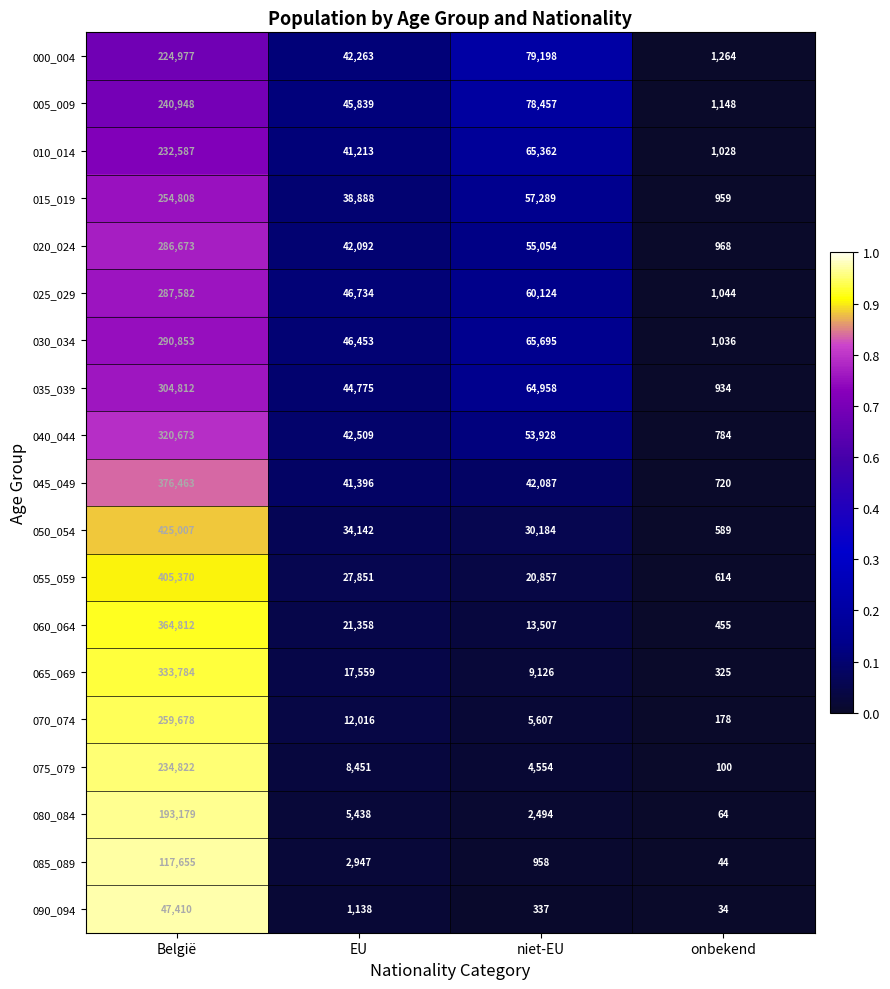

Rank the series by their maximum value, from highest to lowest.

050_054, 055_059, 045_049, 060_064, 065_069, 040_044, 035_039, 030_034, 025_029, 020_024, 070_074, 015_019, 005_009, 075_079, 010_014, 000_004, 080_084, 085_089, 090_094